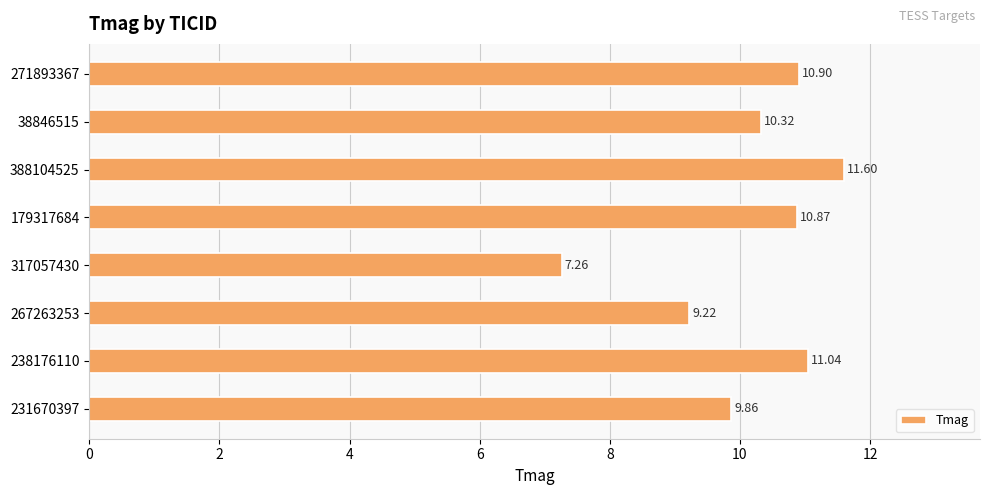

List the labels in order of value, largest first.

388104525, 238176110, 271893367, 179317684, 38846515, 231670397, 267263253, 317057430